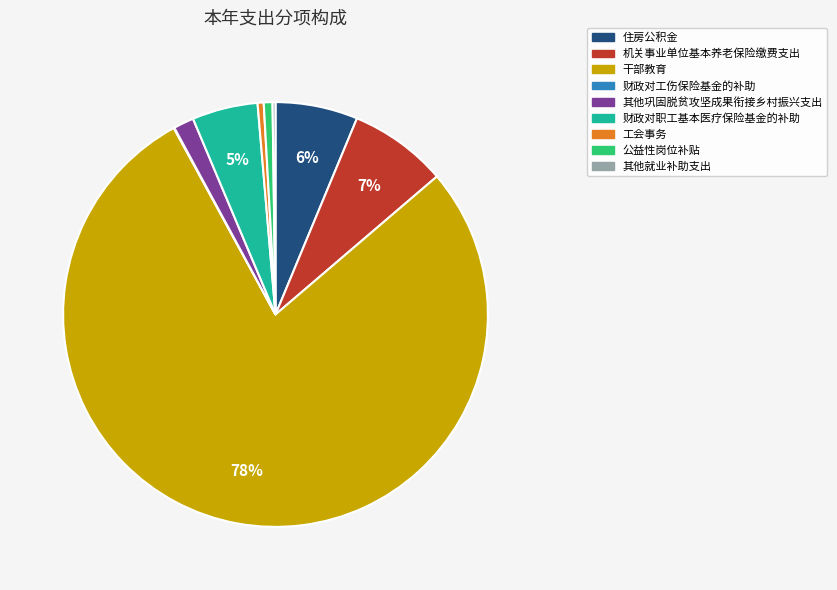

Between 工会事务 and 住房公积金, which is larger?

住房公积金